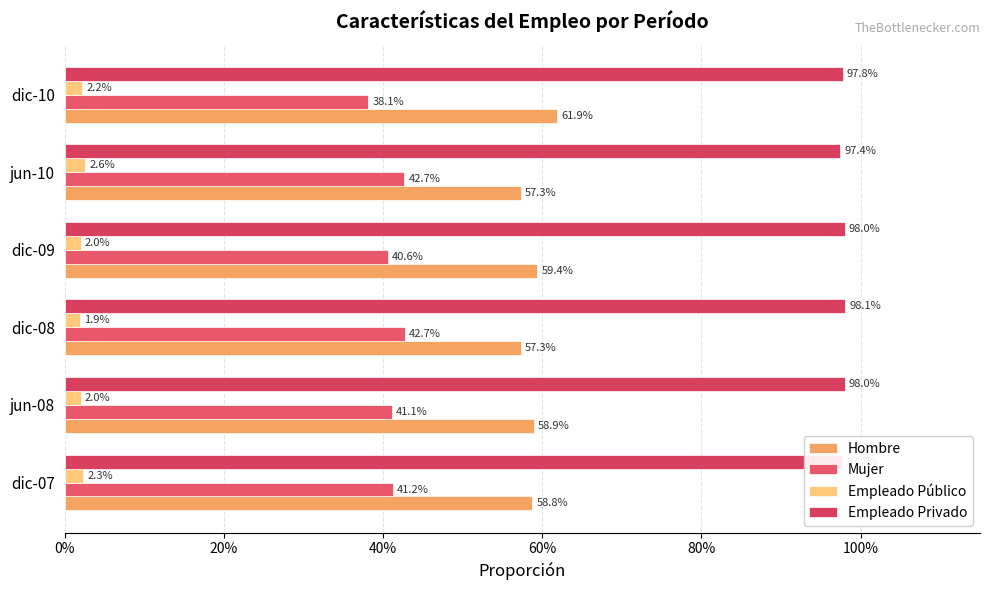

Which series has the largest total across all categories?

Empleado Privado